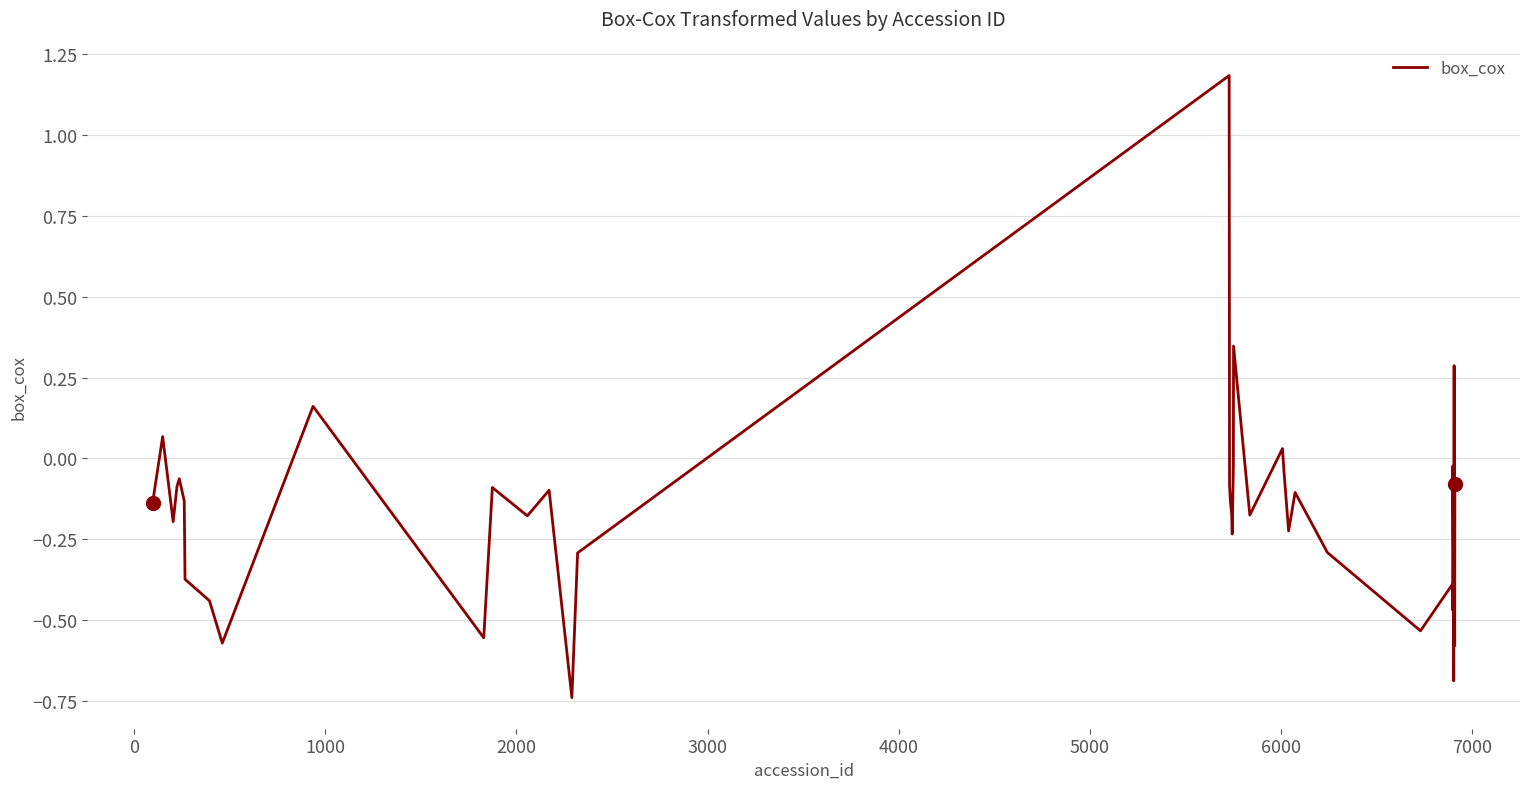

What is the difference between the maximum and minimum values?

1.9